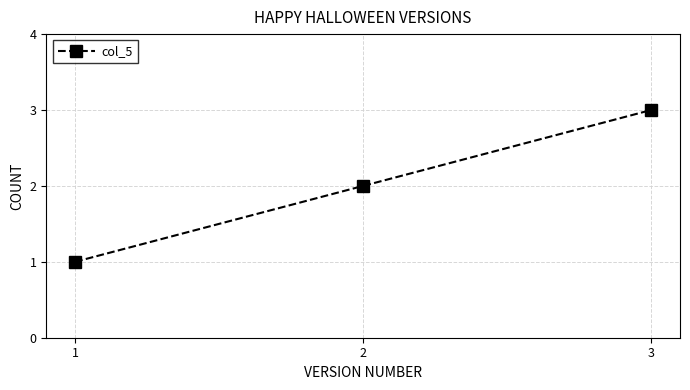

What is the smallest value displayed?

1